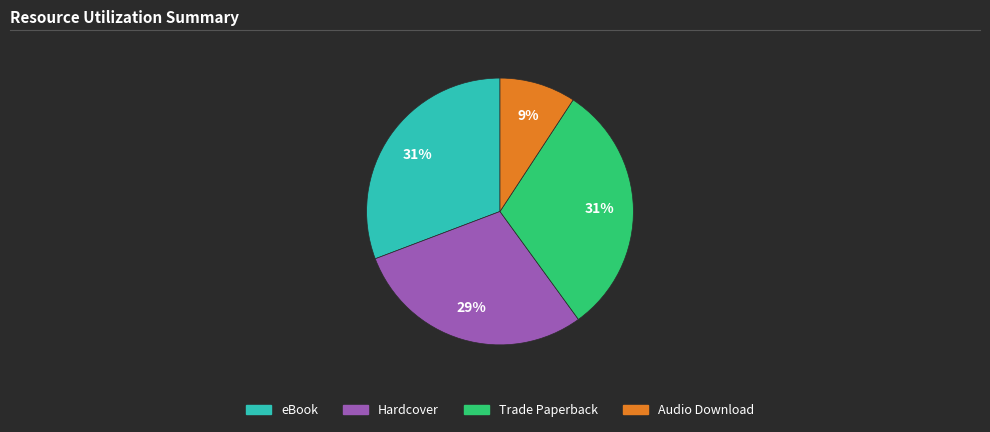

To the nearest percent, what is the difference between the largest and smallest slice percentages?

22%